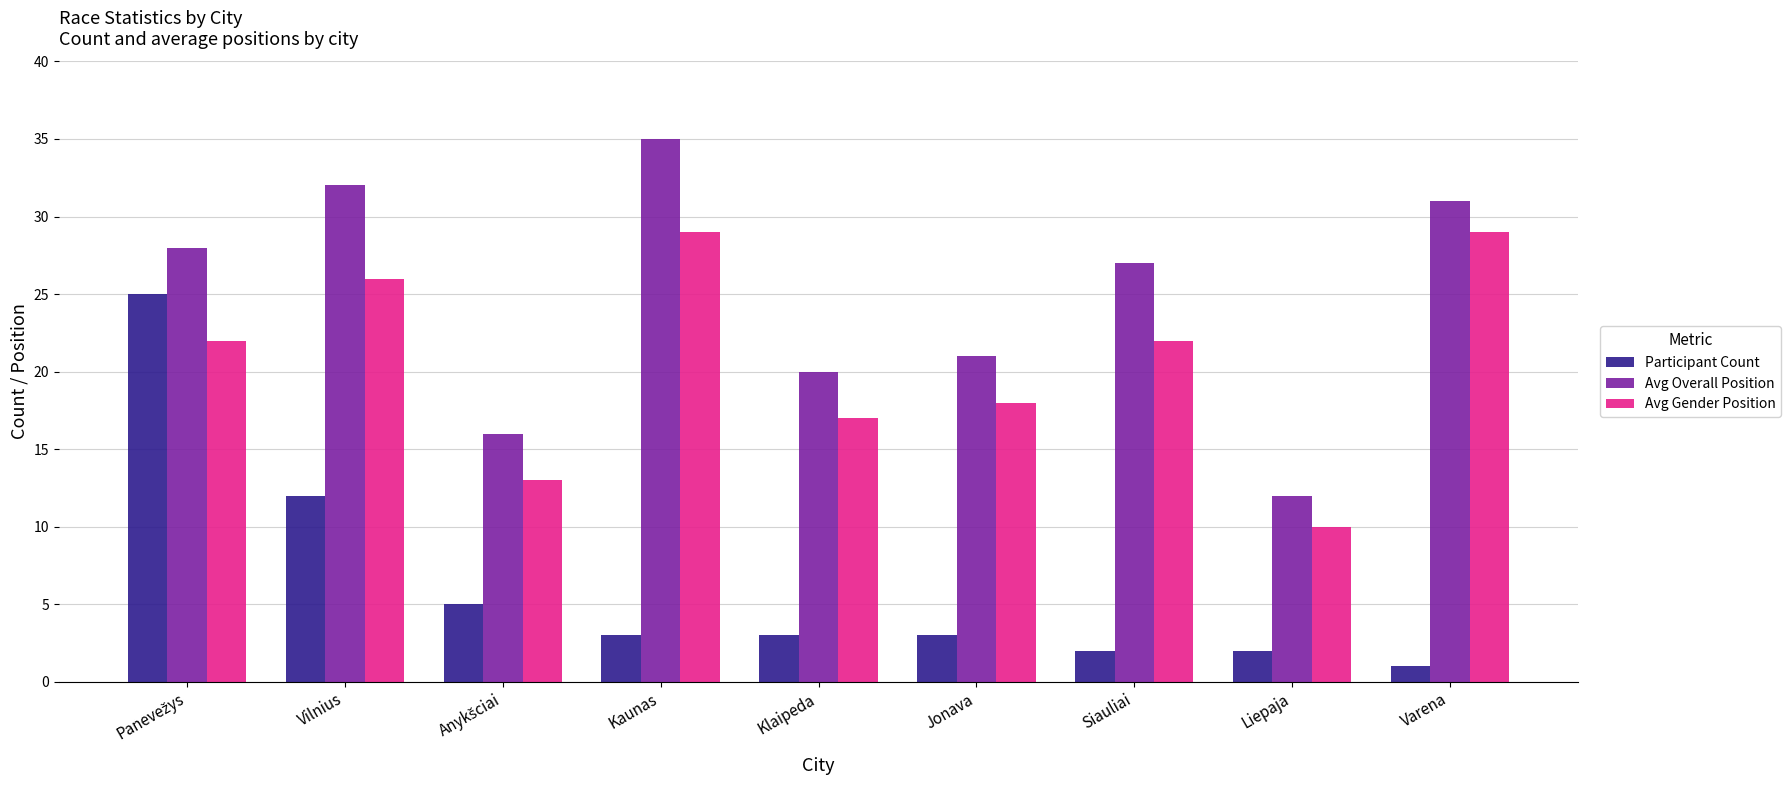

Rank the series by their maximum value, from highest to lowest.

Avg Overall Position, Avg Gender Position, Participant Count